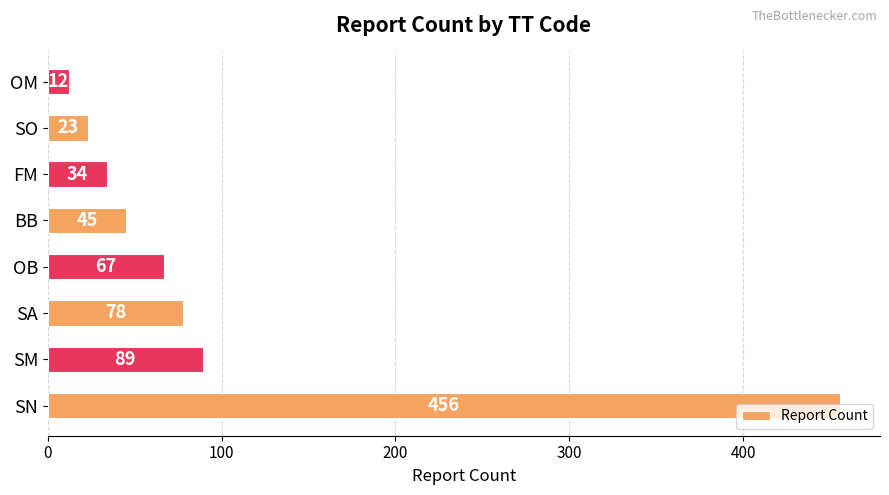

What is the smallest value displayed?

12